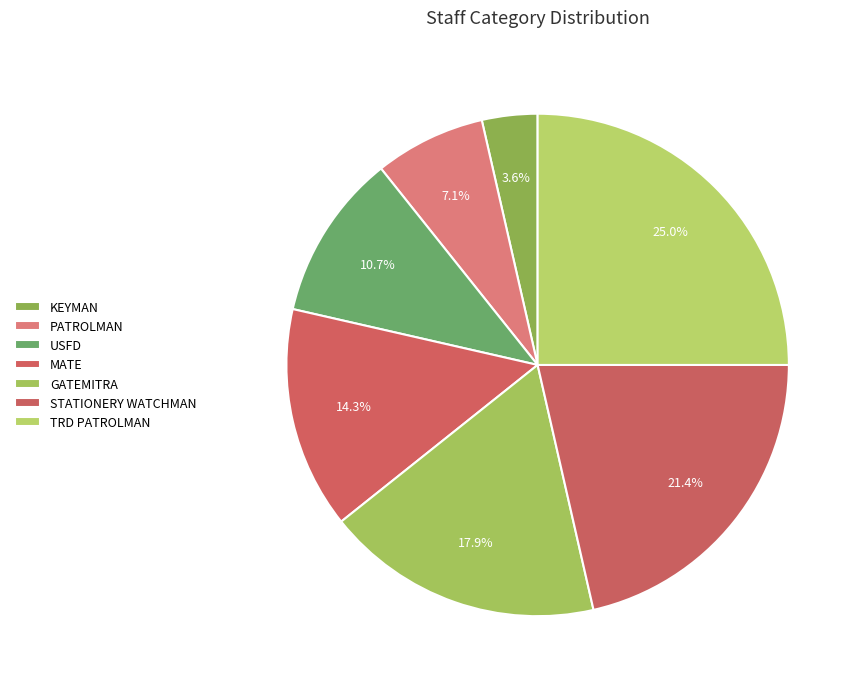

How many slices are in this pie chart?

7